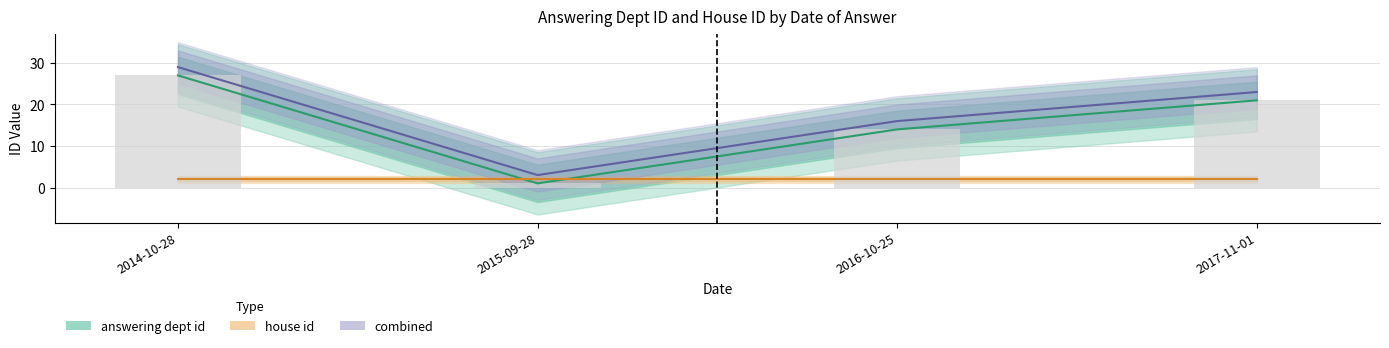

What is the change in value from 2016-10-25 to 2017-11-01?

+7